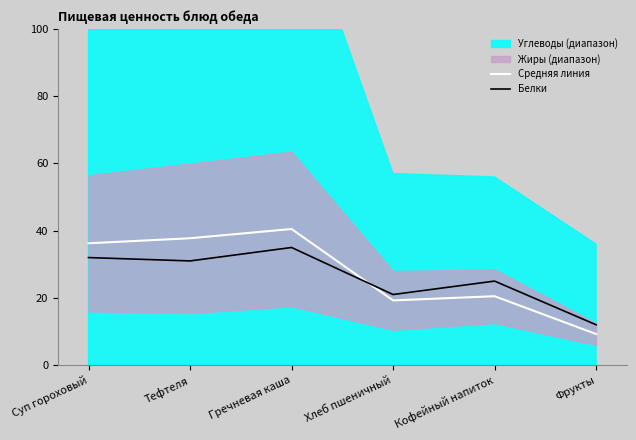

What is the lowest value of the Средняя линия series?

9.2